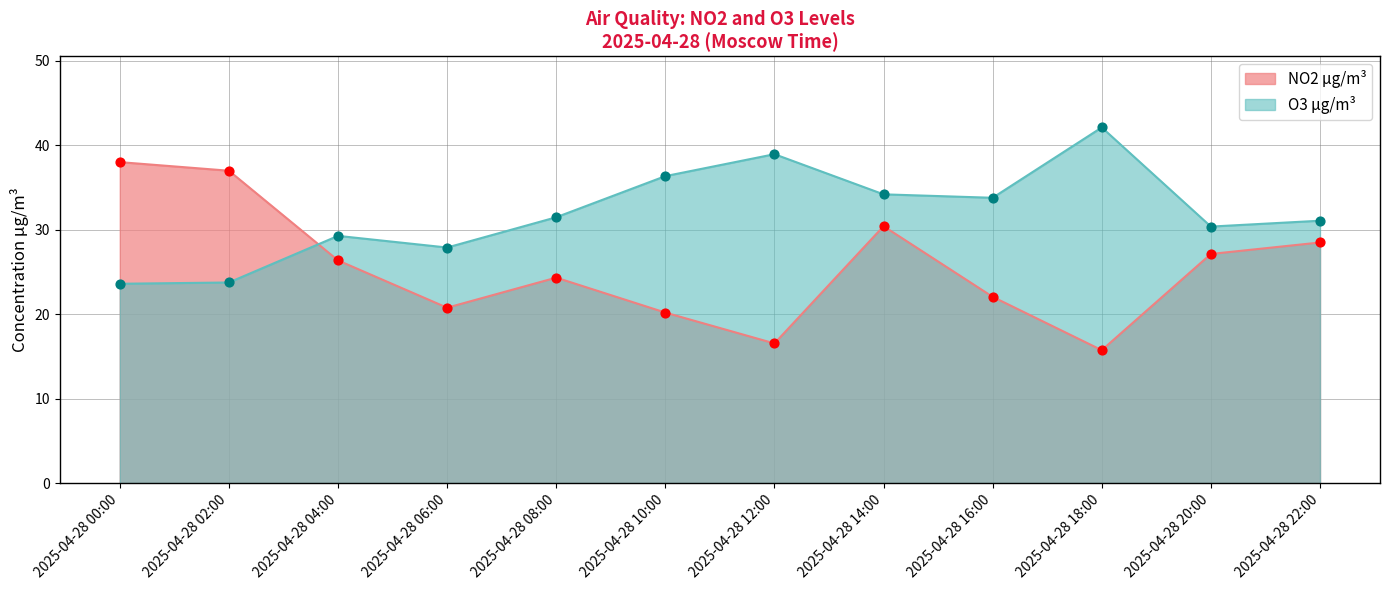

Is the value of O3 µg/m³ at 2025-04-28 08:00 greater than the value of NO2 µg/m³ at 2025-04-28 16:00?

Yes